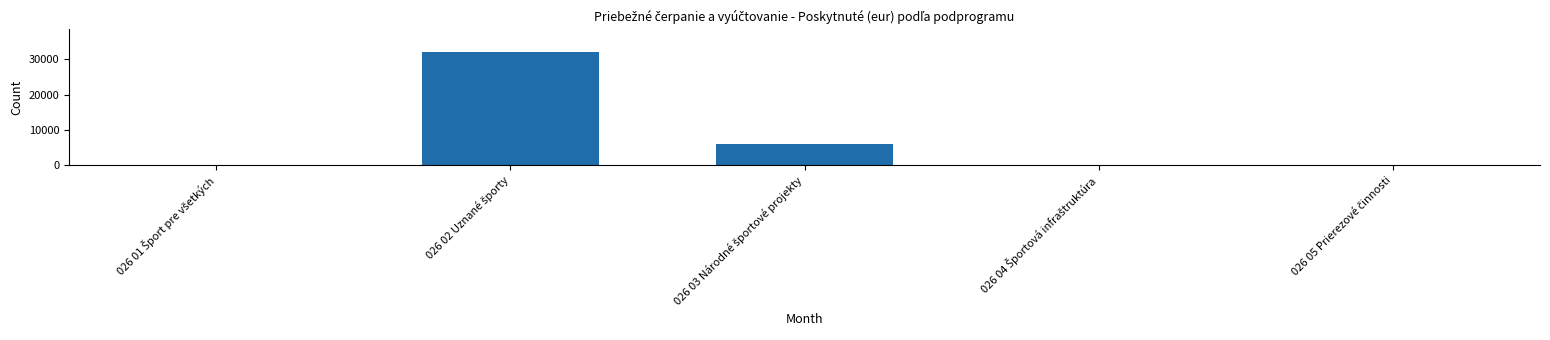

Count the number of categories in the chart.

5